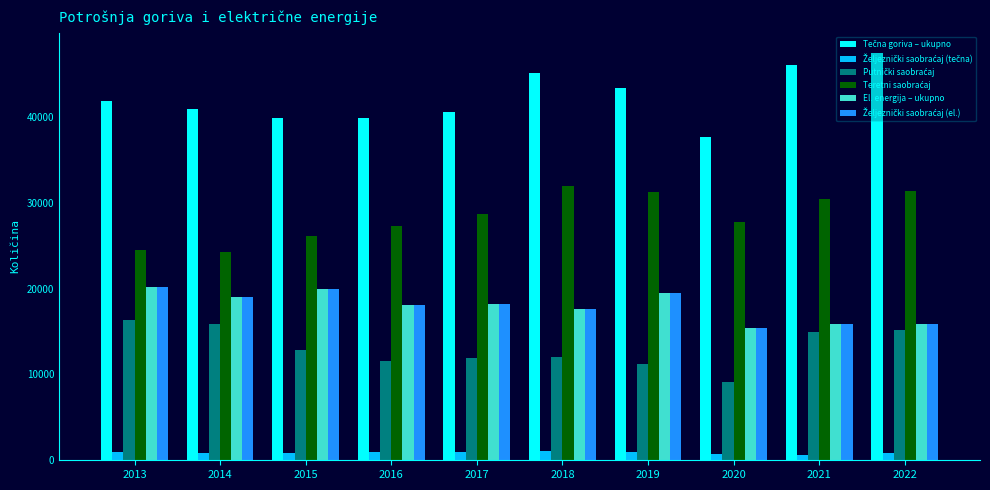

What is the lowest value of the El. energija – ukupno series?

15355